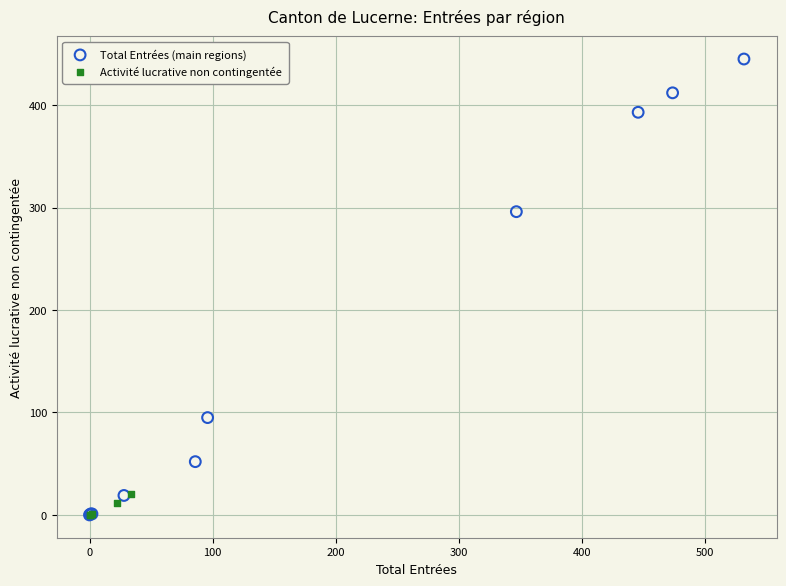

Which series has the largest Y range (max minus min)?

Total Entrées (main regions)